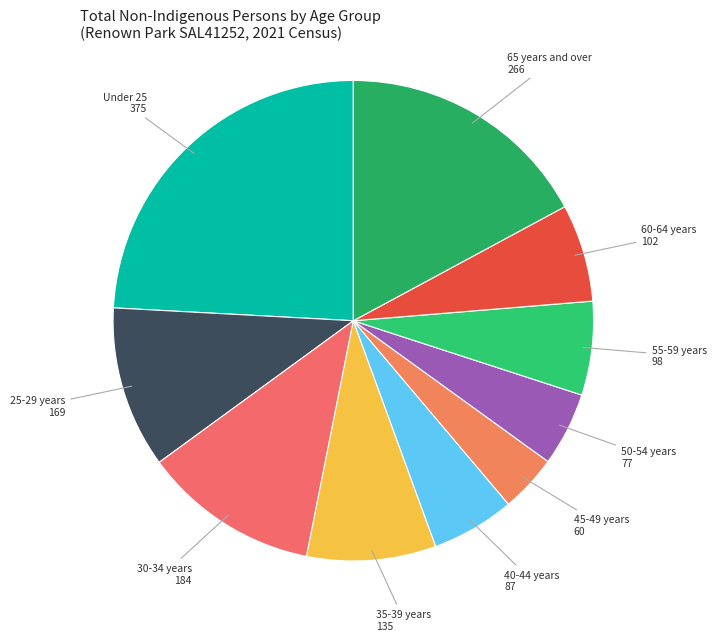

Which category has the biggest portion of the pie?

Under 25